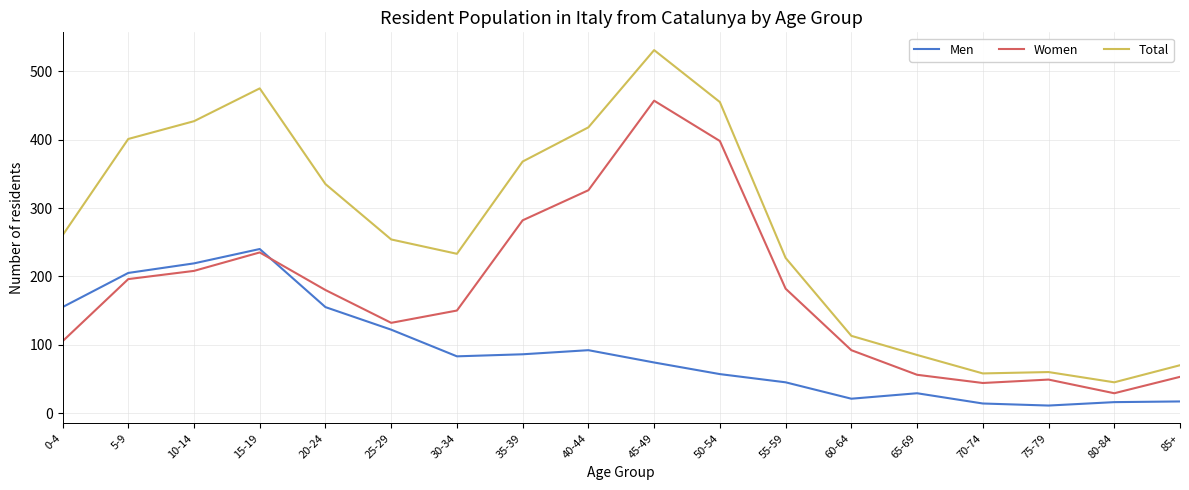

Rank the series by their average value, from lowest to highest.

Men, Women, Total